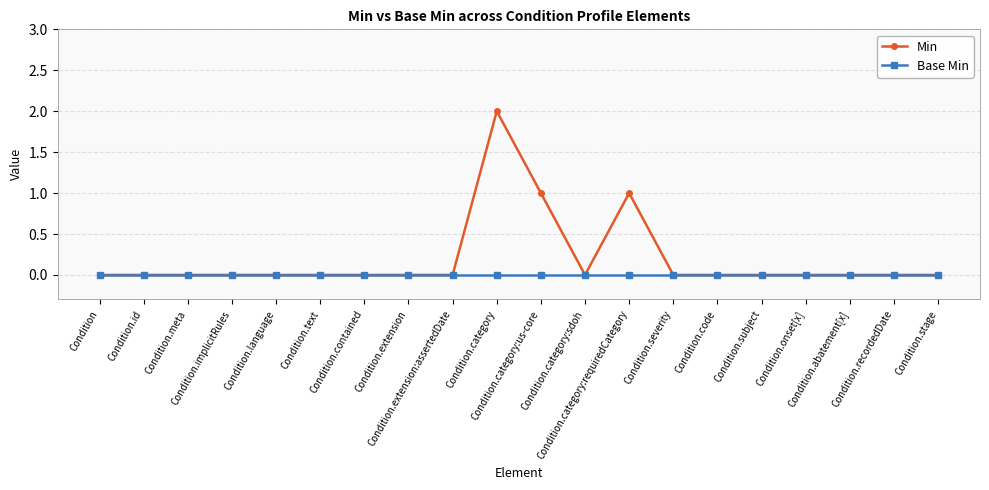

Which series has the largest total across all categories?

Min